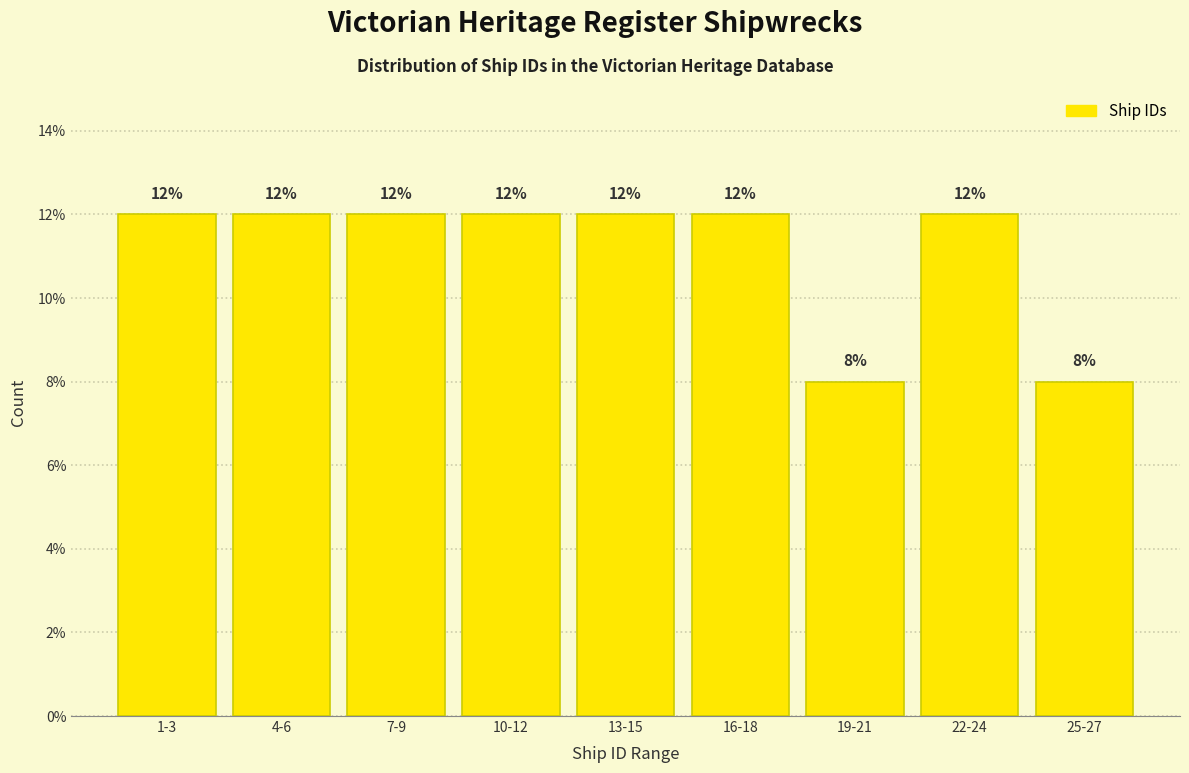

Reading left to right, transcribe all the data shown in this chart.

1-3=12	4-6=12	7-9=12	10-12=12	13-15=12	16-18=12	19-21=8	22-24=12	25-27=8